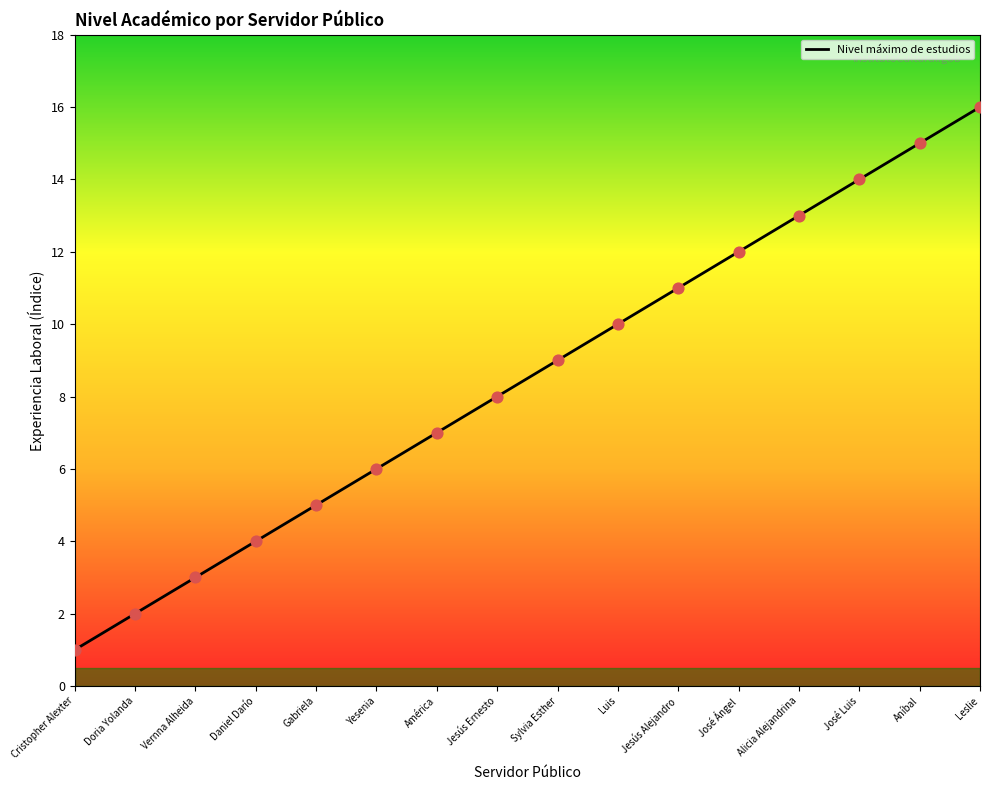

What is the ratio of the value at Jesús Ernesto to the value at Cristopher Alexter?

8.0